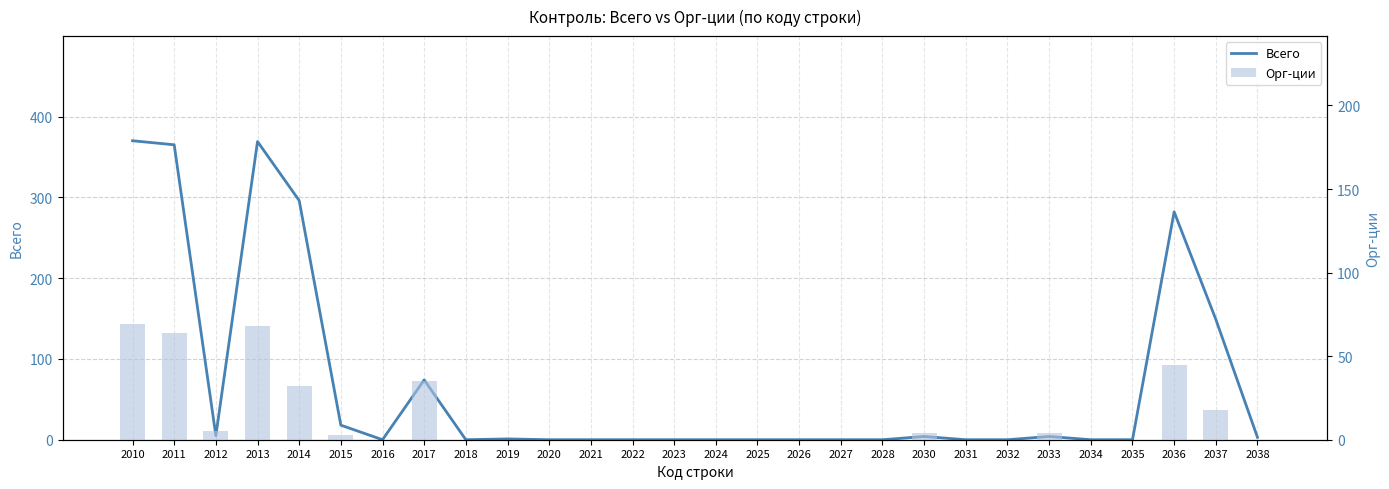

How many groups of bars are there?

28